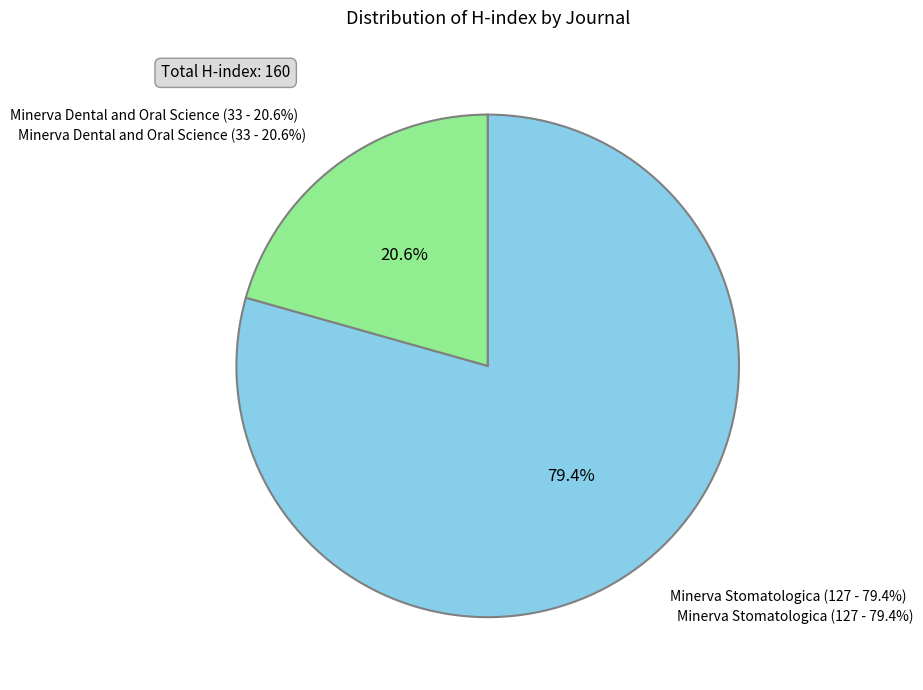

To the nearest percent, what is the combined percentage of Minerva Dental and Oral Science (Rank 2 - H-index 33) and Minerva Stomatologica (Rank 1 - H-index 127)?

100%